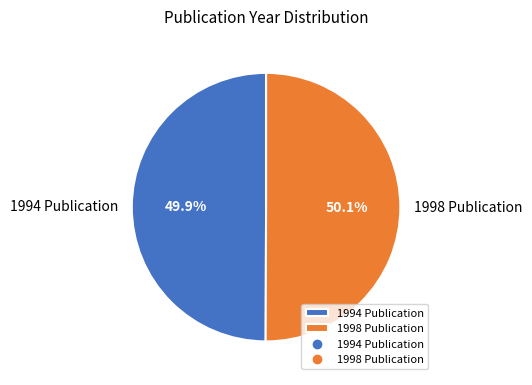

The 1994 Publication slice represents 50% of the pie. True or false?

True